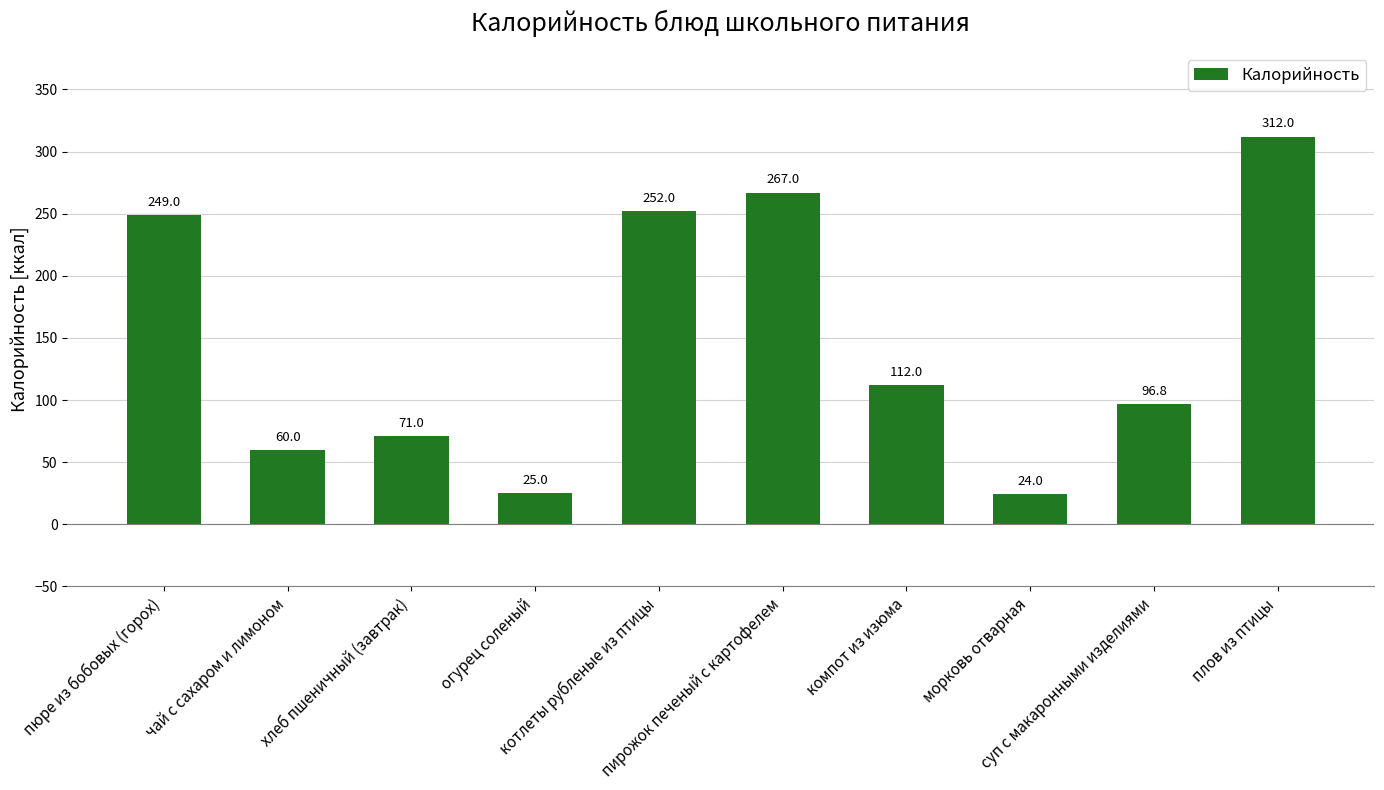

Rank the categories by value from highest to lowest.

плов из птицы, пирожок печеный с картофелем, котлеты рубленые из птицы, пюре из бобовых (горох), компот из изюма, суп с макаронными изделиями, хлеб пшеничный (завтрак), чай с сахаром и лимоном, огурец соленый, морковь отварная